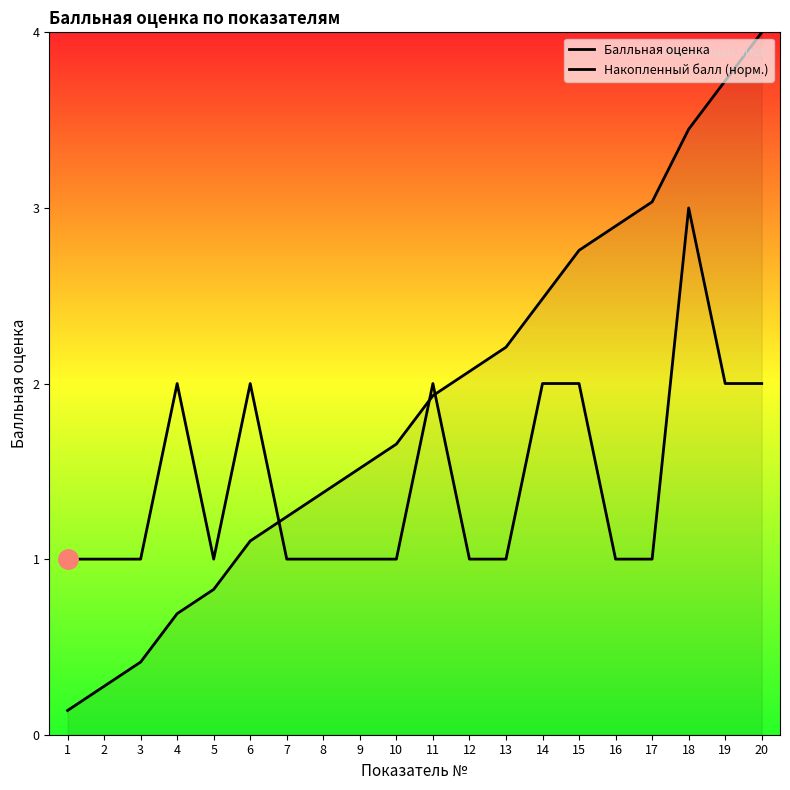

What is the value of the Балльная оценка point at the 5th from the left?

1.0